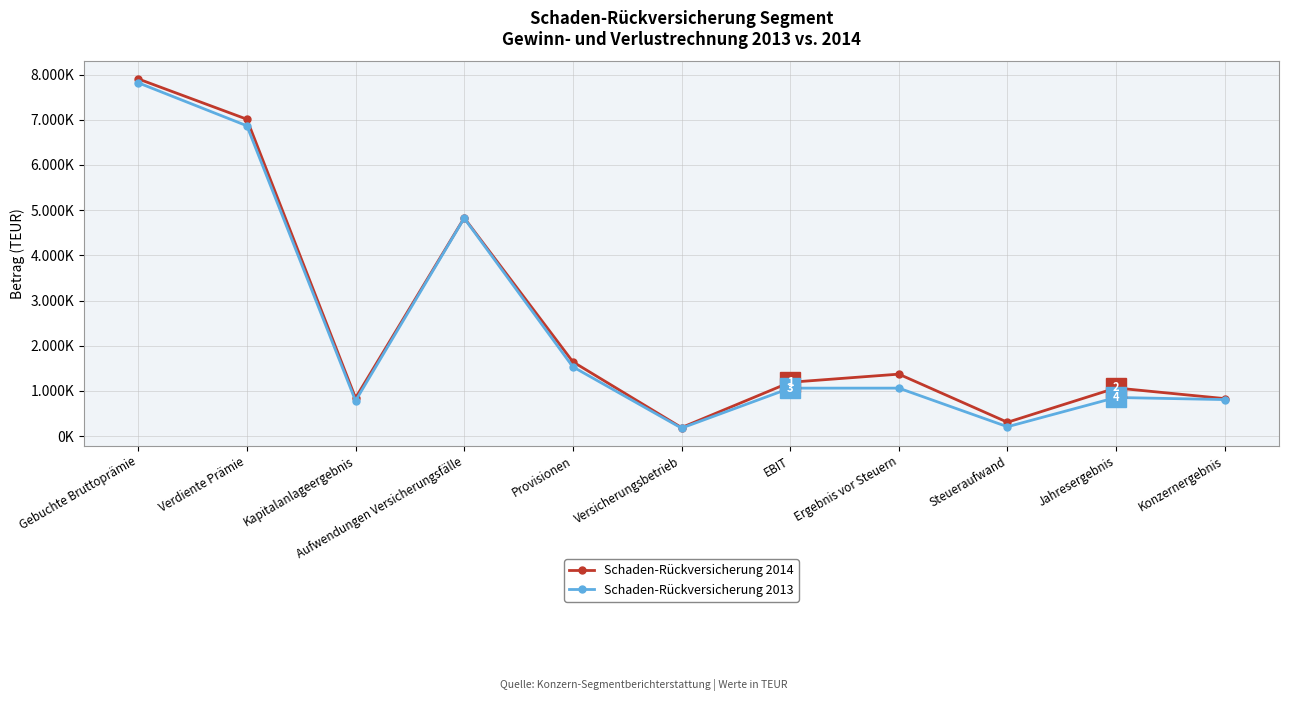

List the series in order of their overall mean, highest first.

Schaden-Rückversicherung 2014, Schaden-Rückversicherung 2013